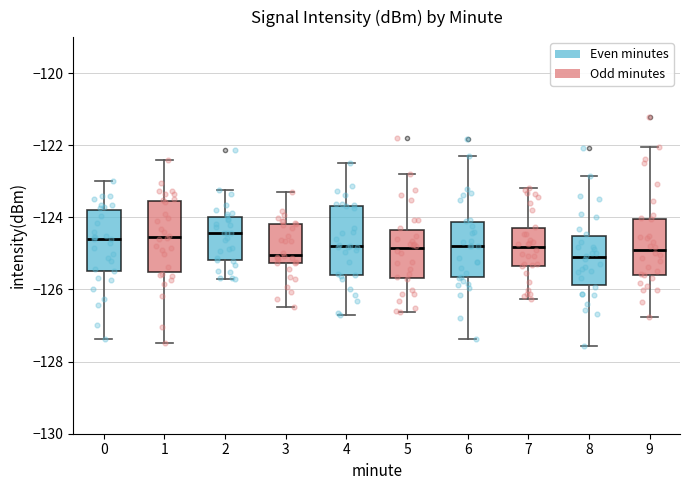

Where does the upper whisker of the box at x = 6 end on the y-axis? The values are not printed on the chart, so give them approximately, as read against the axis.

-122.4